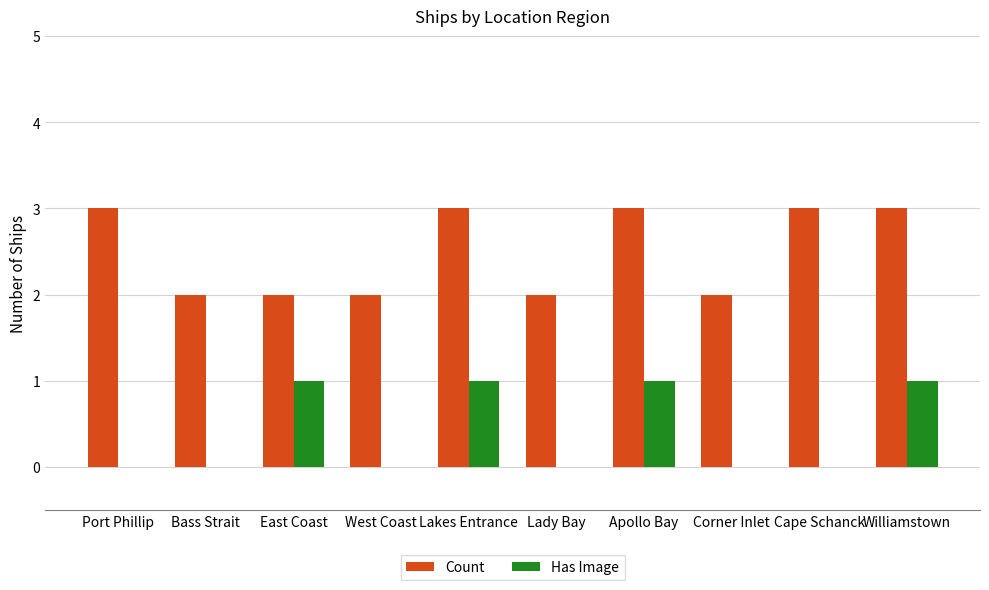

What is the spread (max minus min) of values at Lakes Entrance?

2